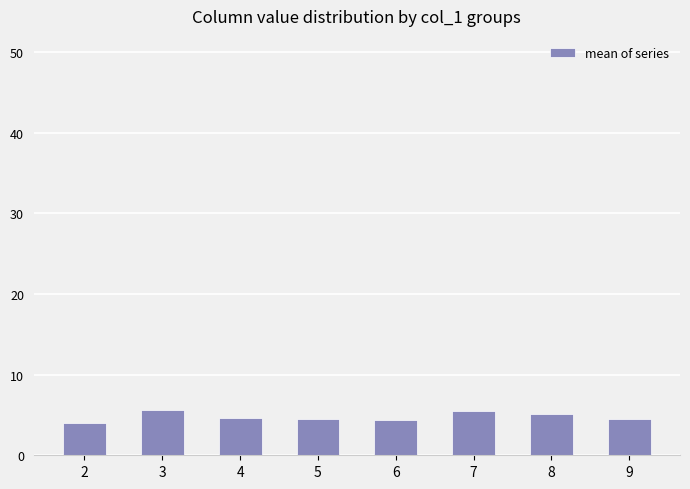

What is the maximum value shown in the chart?

5.7